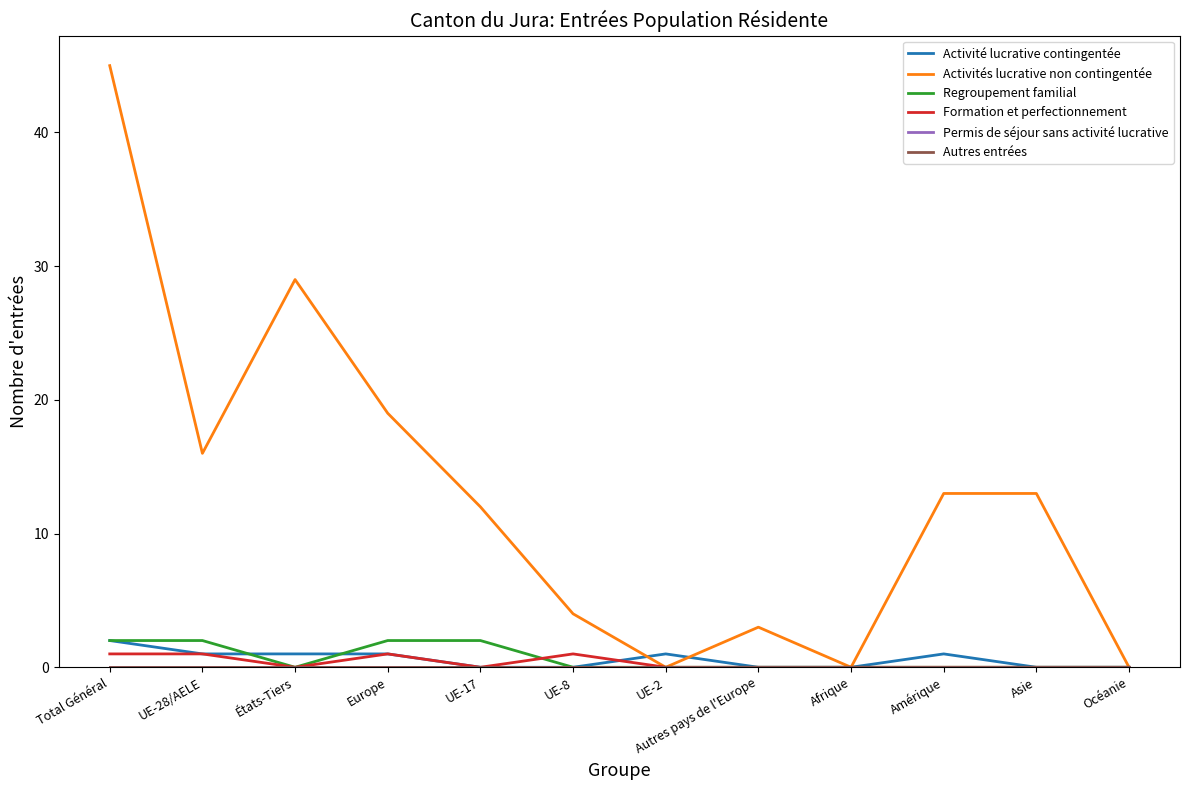

True or false: Autres entrées and Formation et perfectionnement intersect in this chart.

False